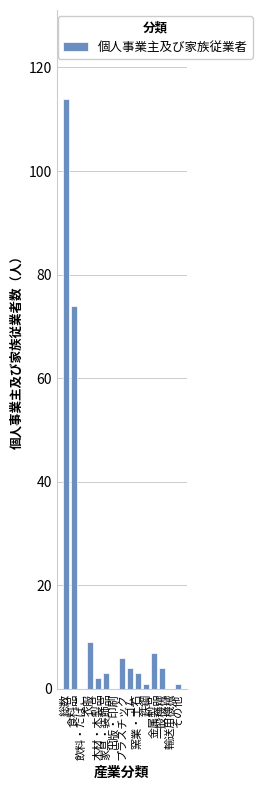

True or false: the data shows 53 at 飲料・たばこ.

False